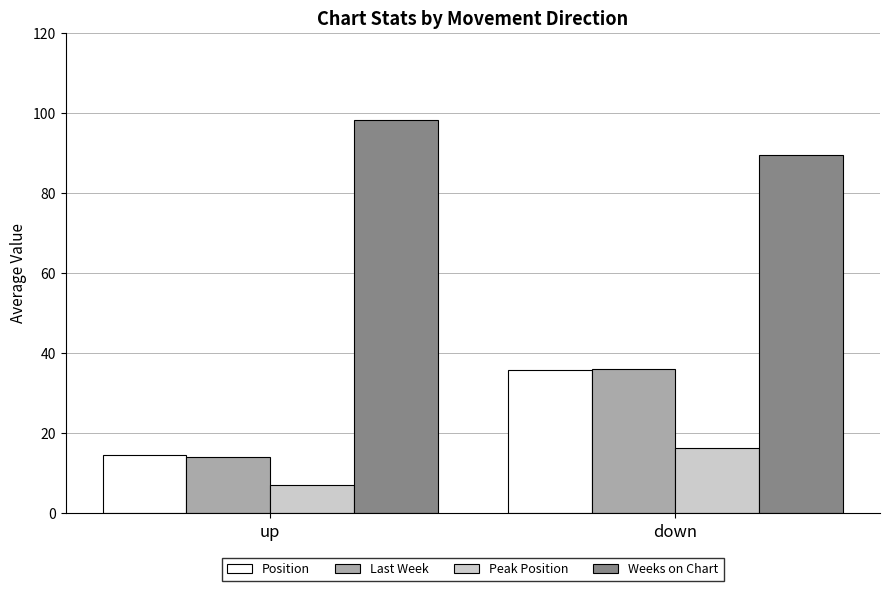

What is the sum of the Last Week values at up and down?

50.1